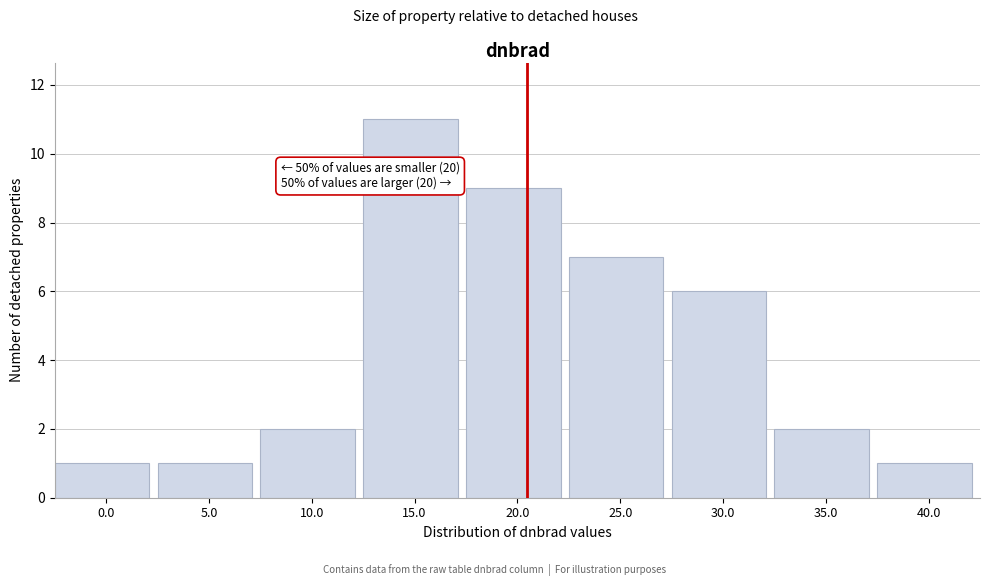

Reading left to right, list all the values displayed in this chart.

1	1	2	11	9	7	6	2	1